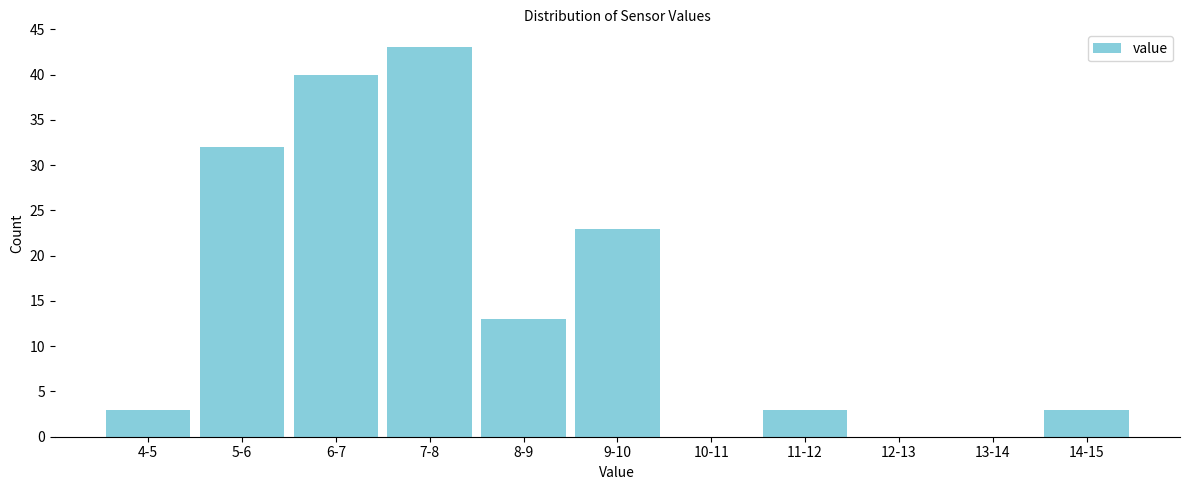

Reading left to right, list all the values displayed in this chart.

4-5=3	5-6=32	6-7=40	7-8=43	8-9=13	9-10=23	10-11=0	11-12=3	12-13=0	13-14=0	14-15=3